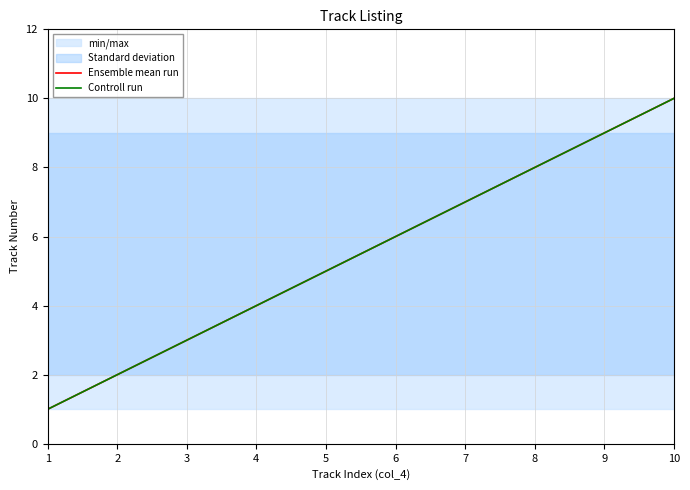

How many lines are shown in the chart?

2